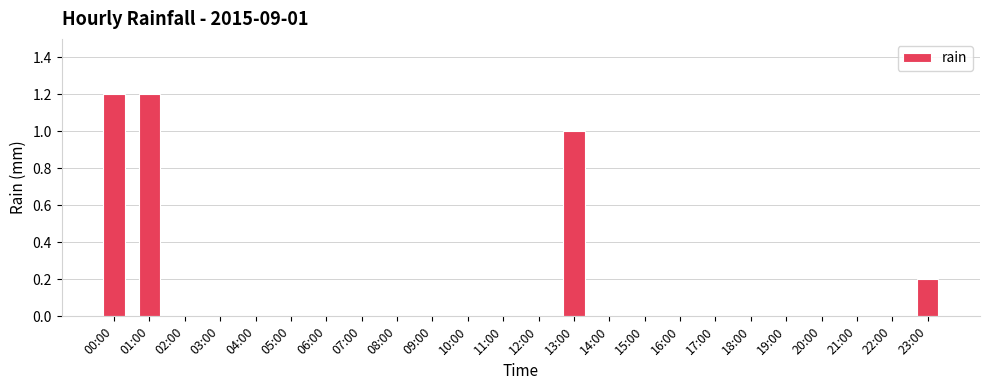

True or false: the data shows 0.0 at 18:00.

True